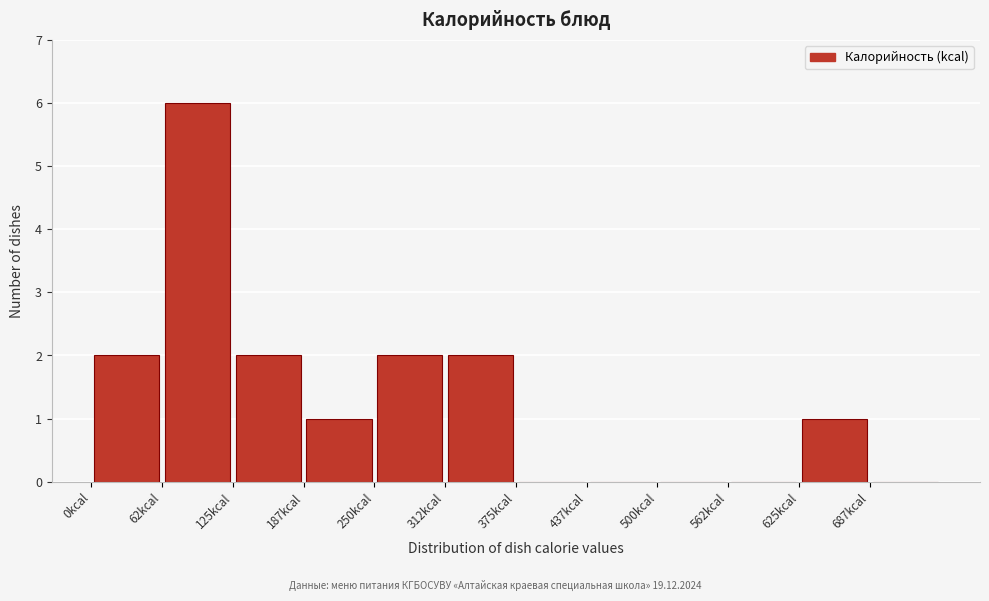

Reading left to right, transcribe this chart: for each bar, give the range it covers on the x-axis and its height. Neither the bar edges nor the heights are printed on the chart, so give them approximately, as read against the axes.

0 to 60: 2
60 to 130: 6
130 to 190: 2
190 to 250: 1
250 to 310: 2
310 to 380: 2
380 to 440: 0
440 to 500: 0
500 to 560: 0
560 to 630: 0
630 to 690: 1
690 to 750: 0